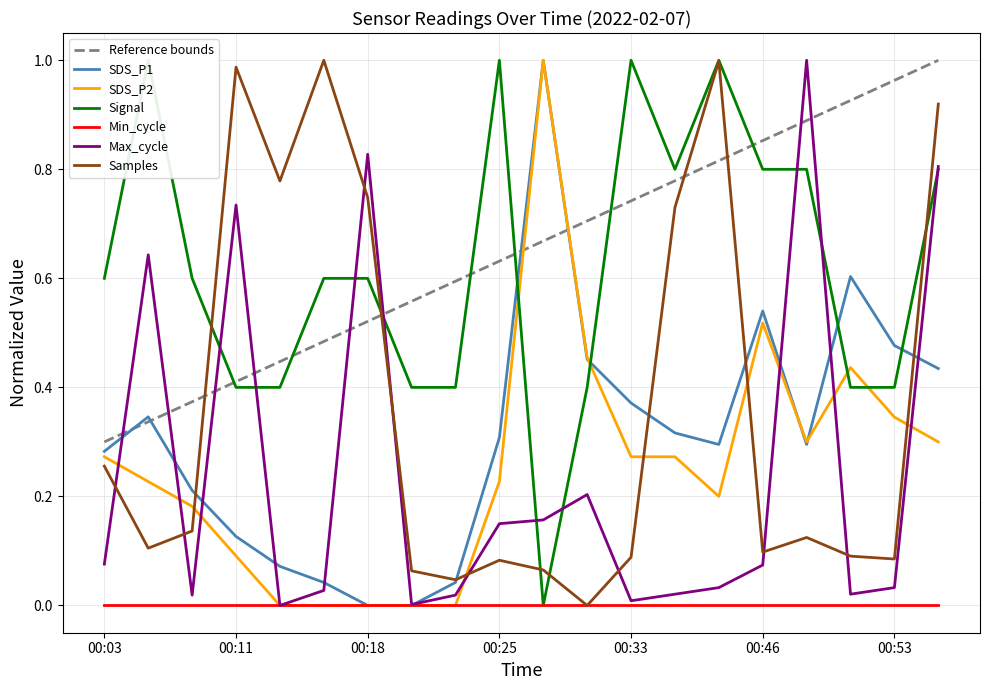

At which category does Max_cycle reach its first local valley?

00:08